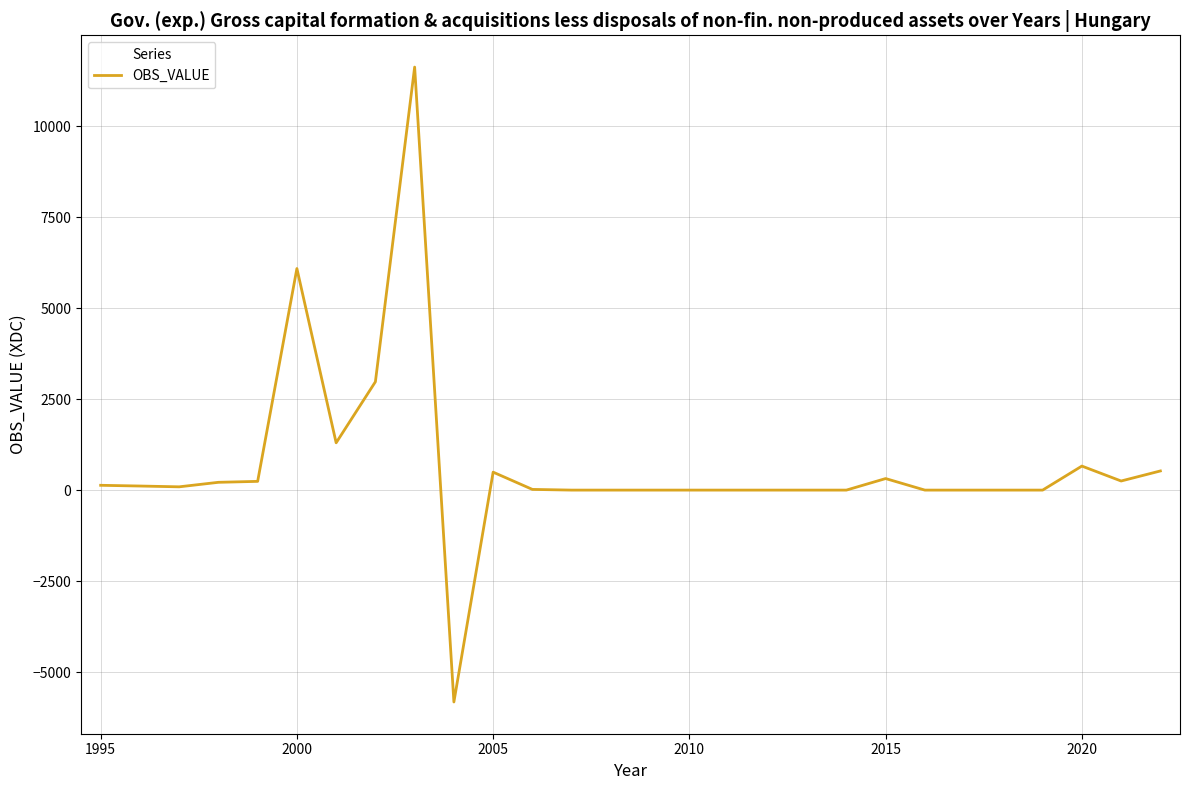

How many lines are shown in the chart?

1